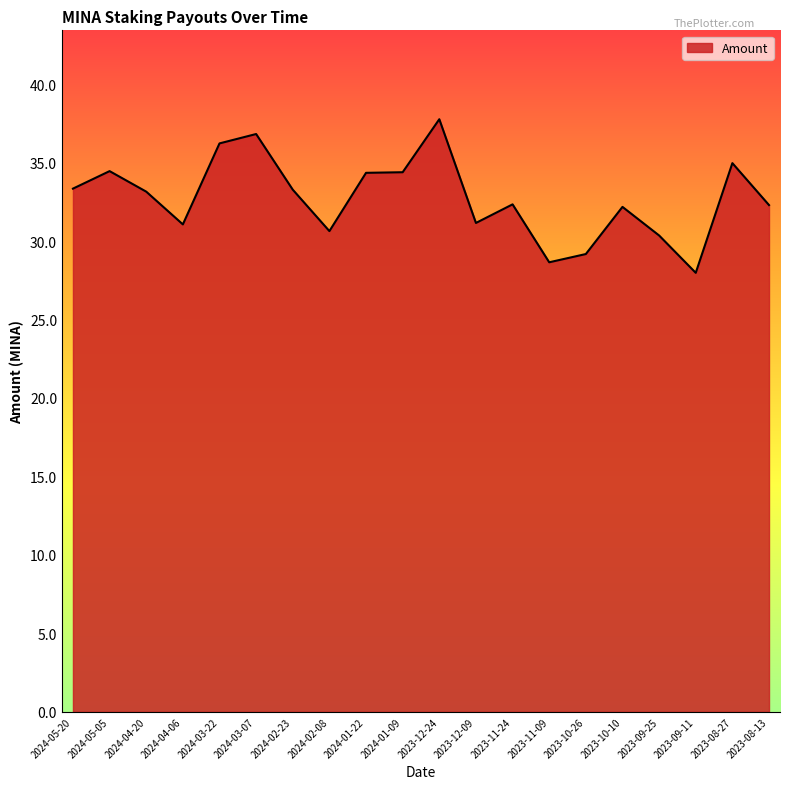

True or false: the data shows 33.1 at 2024-04-20.

True